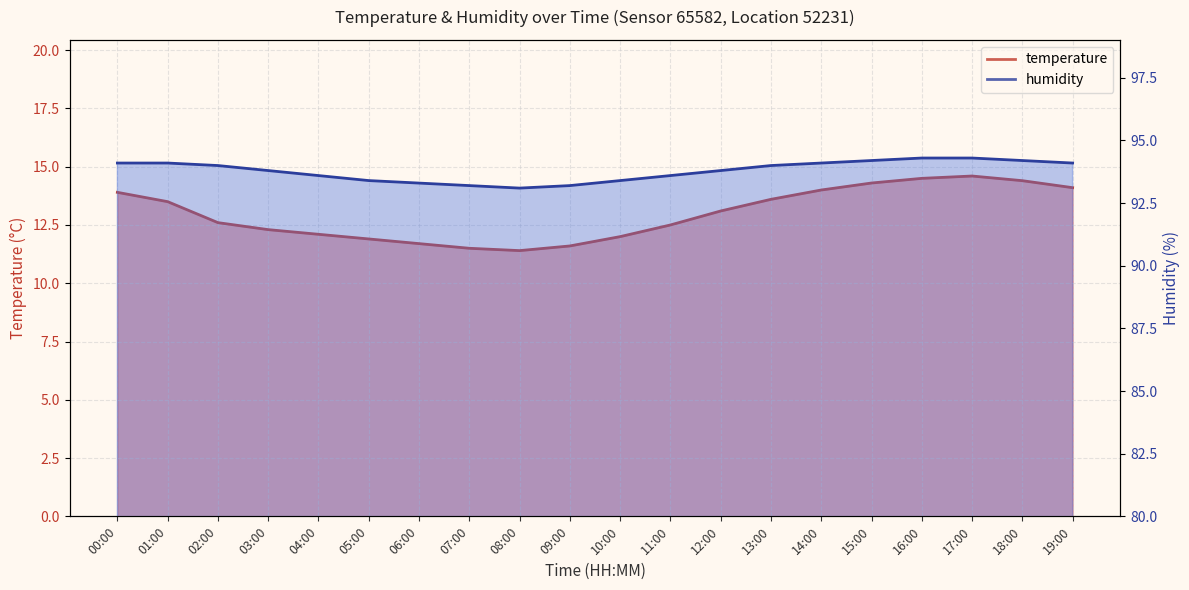

At which category does temperature reach its first local valley?

08:00